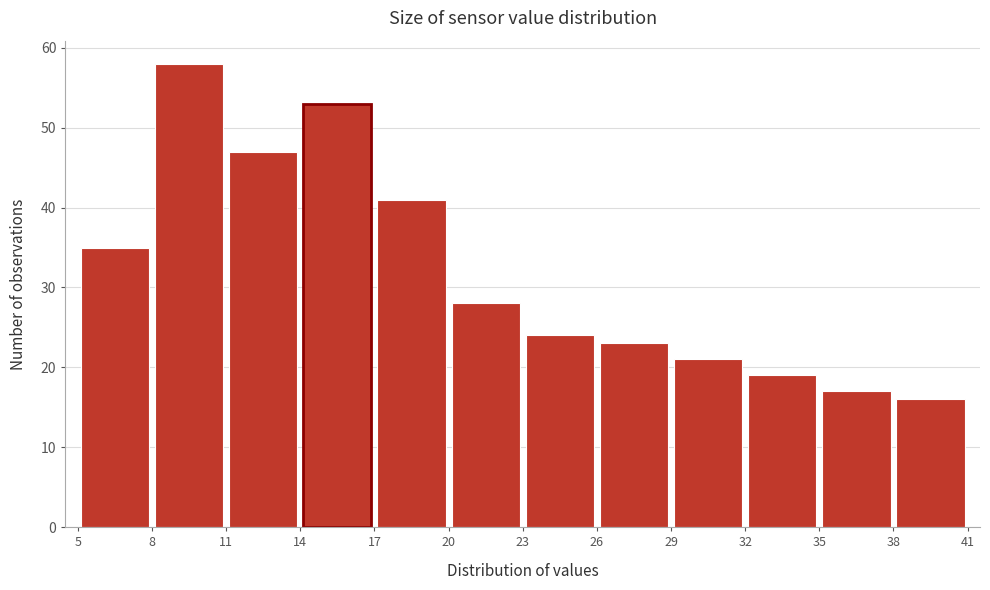

Reading left to right, transcribe this chart: for each bar, give the range it covers on the x-axis and its height. The values are not printed on the chart, so give them approximately, as read against the axis.

5 to 8: 35
8 to 11: 58
11 to 14: 47
14 to 17: 53
17 to 20: 41
20 to 23: 28
23 to 26: 24
26 to 29: 23
29 to 32: 21
32 to 35: 19
35 to 38: 17
38 to 41: 16